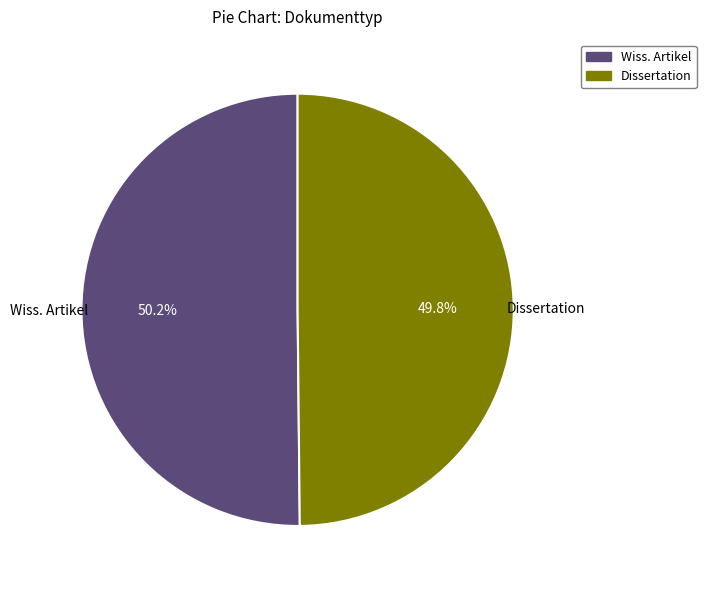

How many slices are in this pie chart?

2